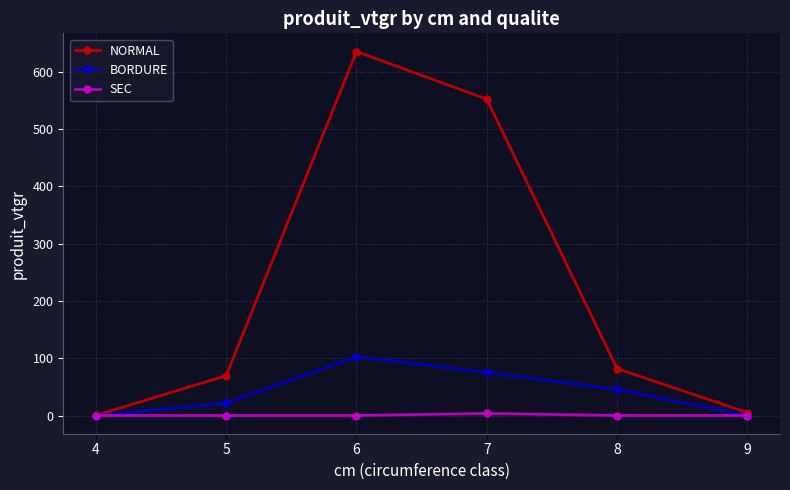

How many data points does each series have?

6